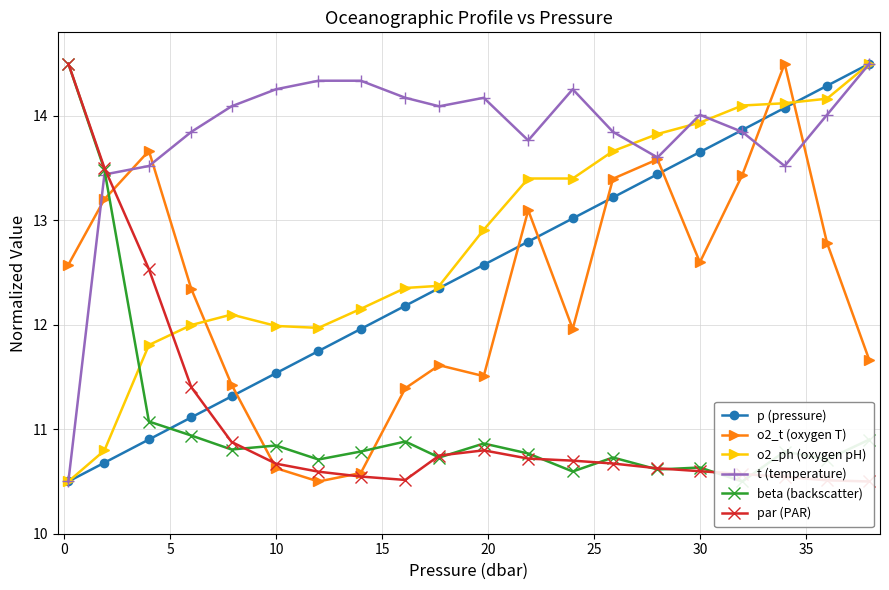

What is the highest value of the o2_ph (oxygen pH) series?

14.5